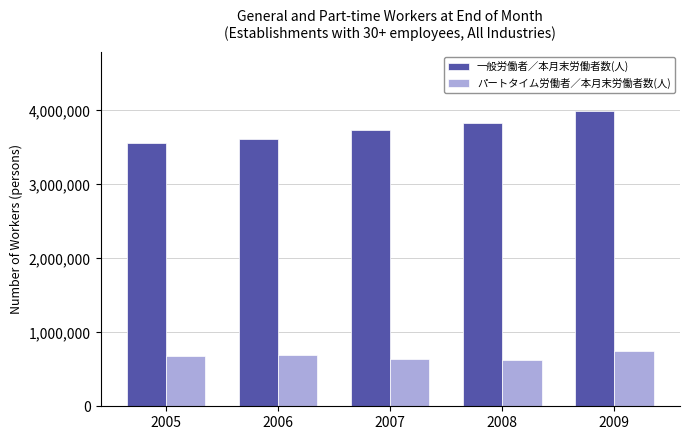

What is the approximate value of パートタイム労働者／本月末労働者数(人) at 2009, to the nearest 100?

754000